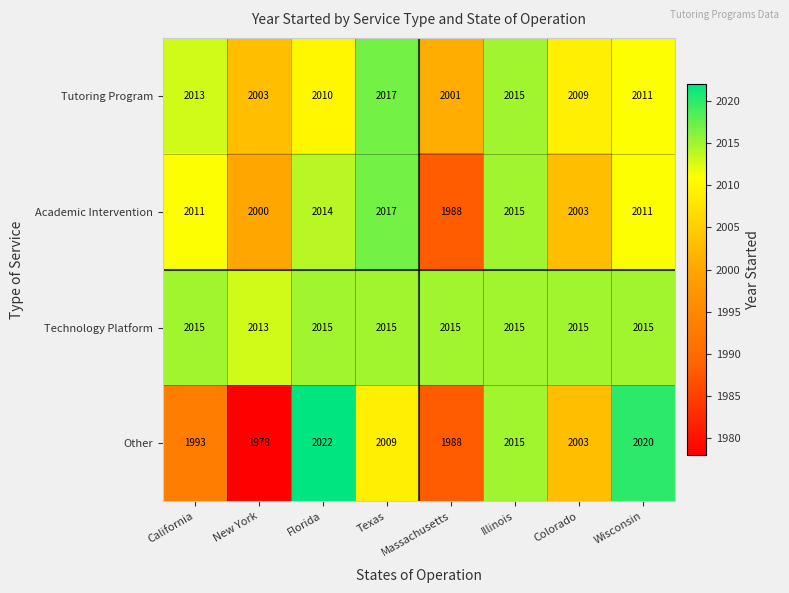

List the series in order of their overall mean, highest first.

Technology Platform, Tutoring Program, Academic Intervention, Other